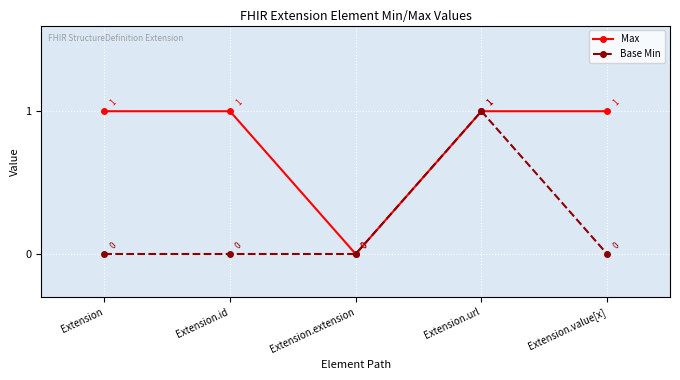

What position from the right is Extension.url?

2